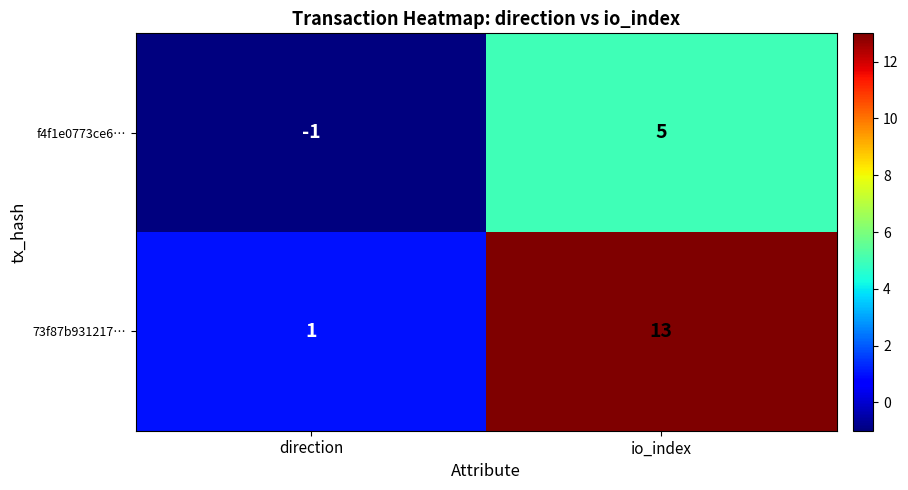

What is the sum of the 73f87b931217… values at direction and io_index?

14